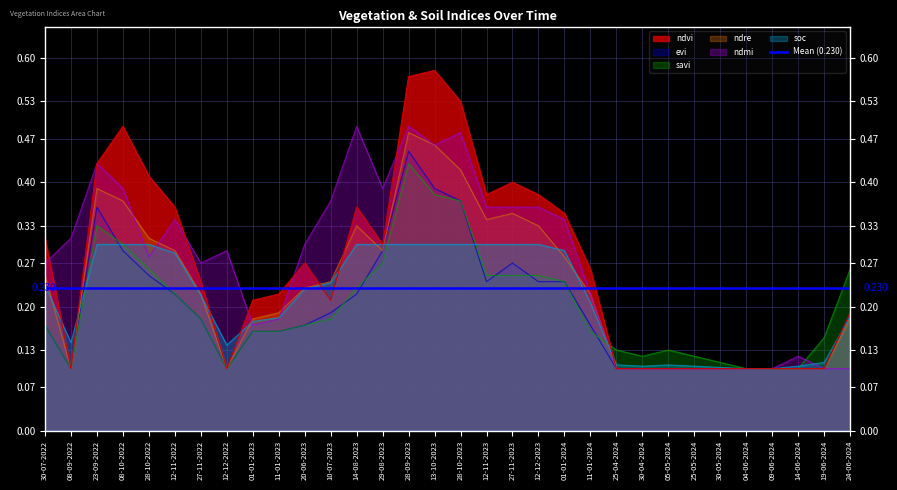

At how many categories does at least one series exceed 0?

32